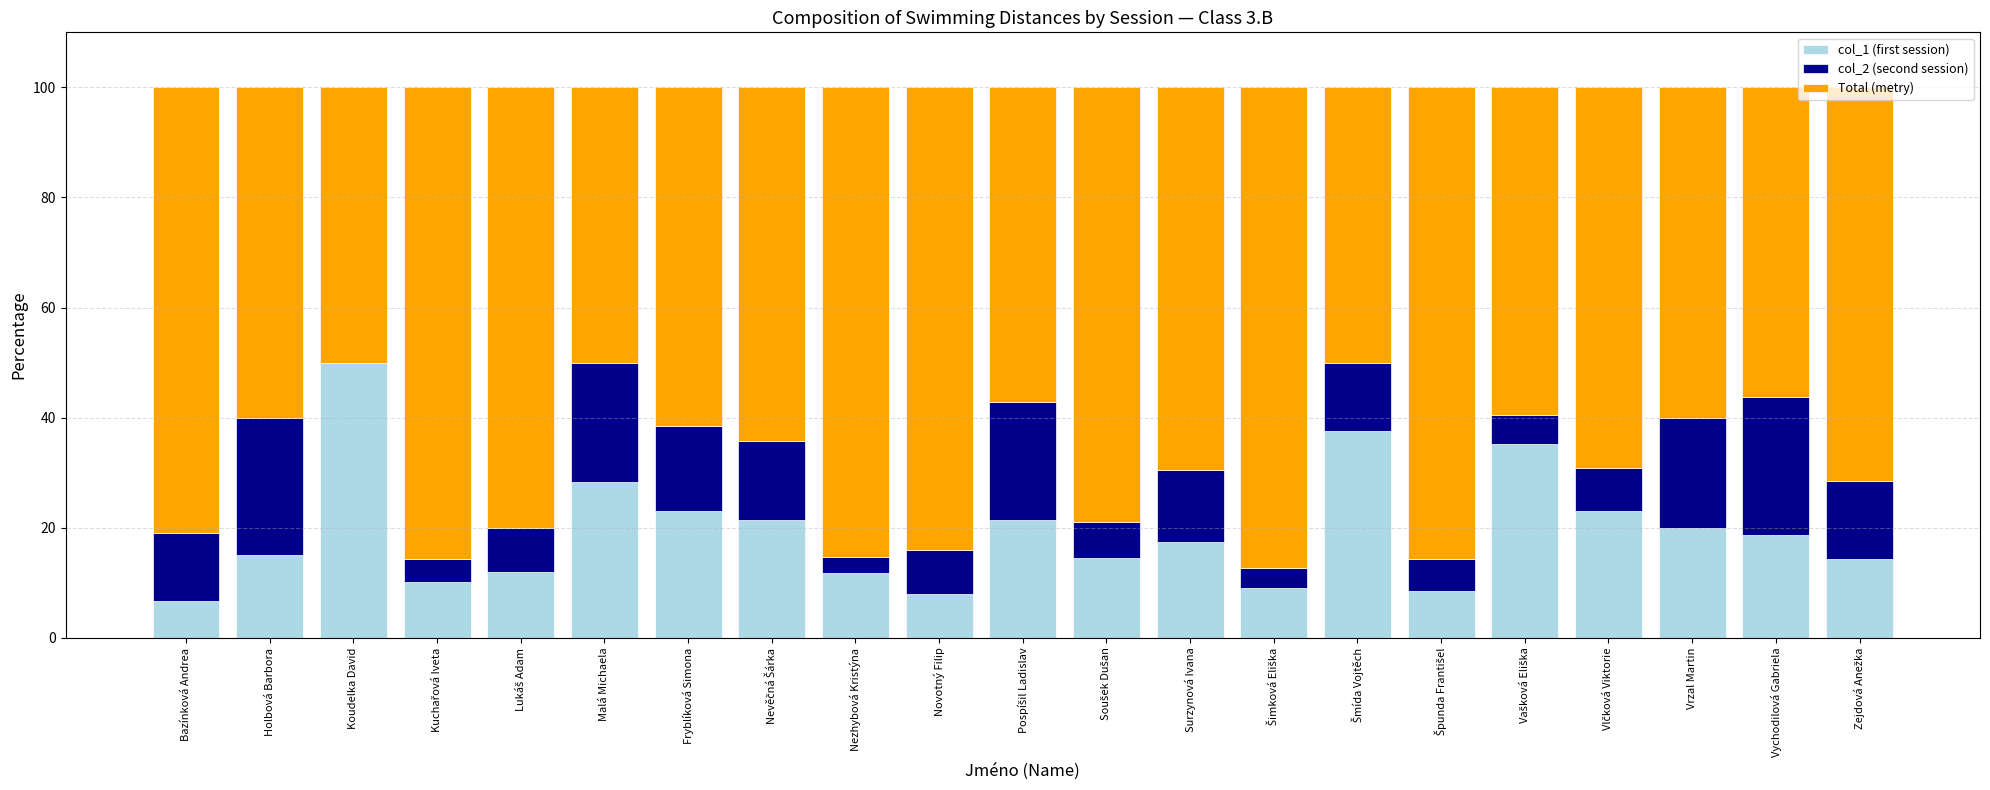

Which category has the highest value in the col_1 (first session) series?

Koudelka David